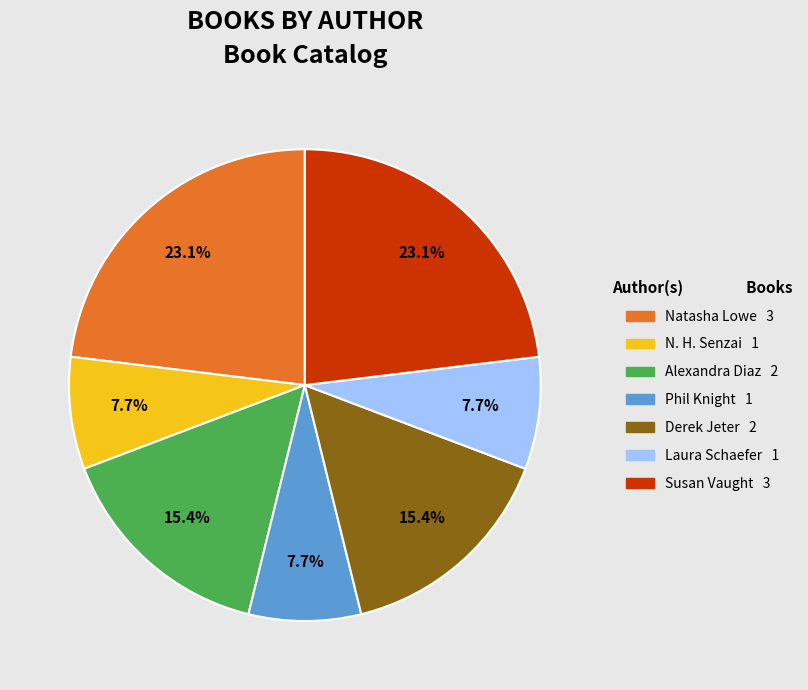

What is the total percentage of Natasha Lowe and Laura Schaefer?

30.8%